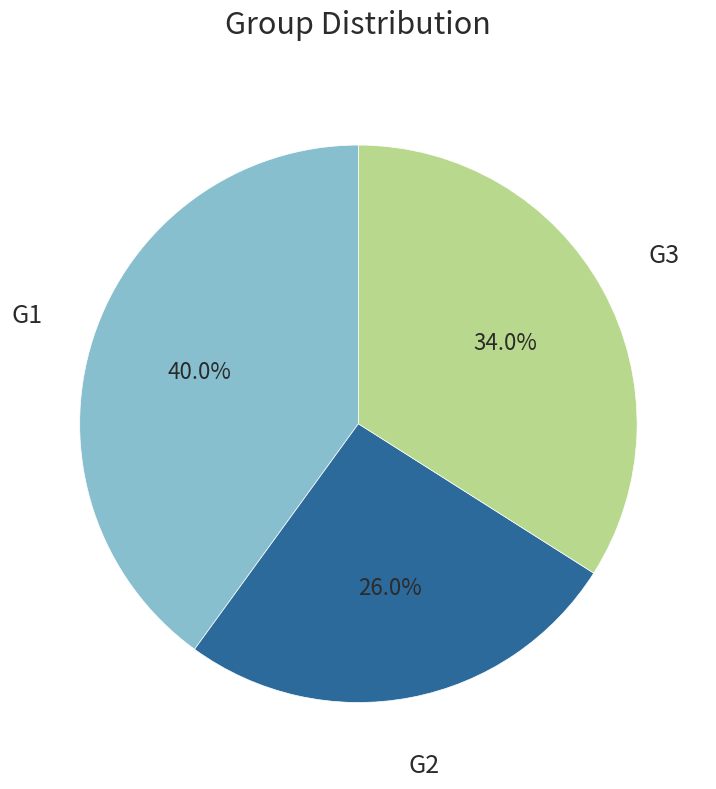

Is there a majority slice in this chart?

No